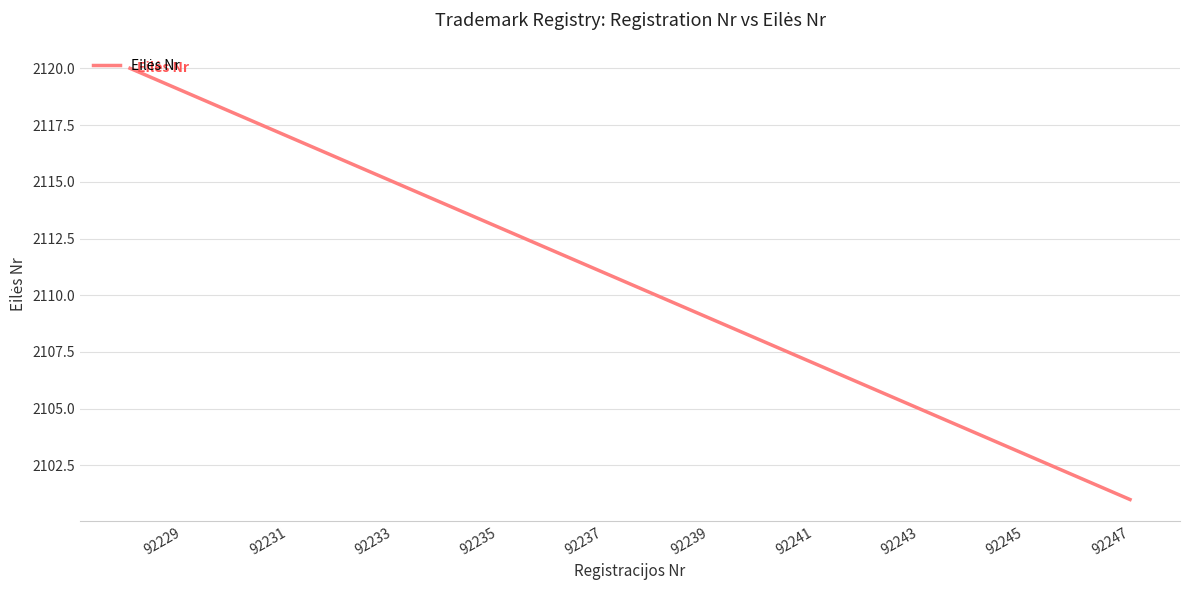

True or false: the data shows 2119 at 92229.

True